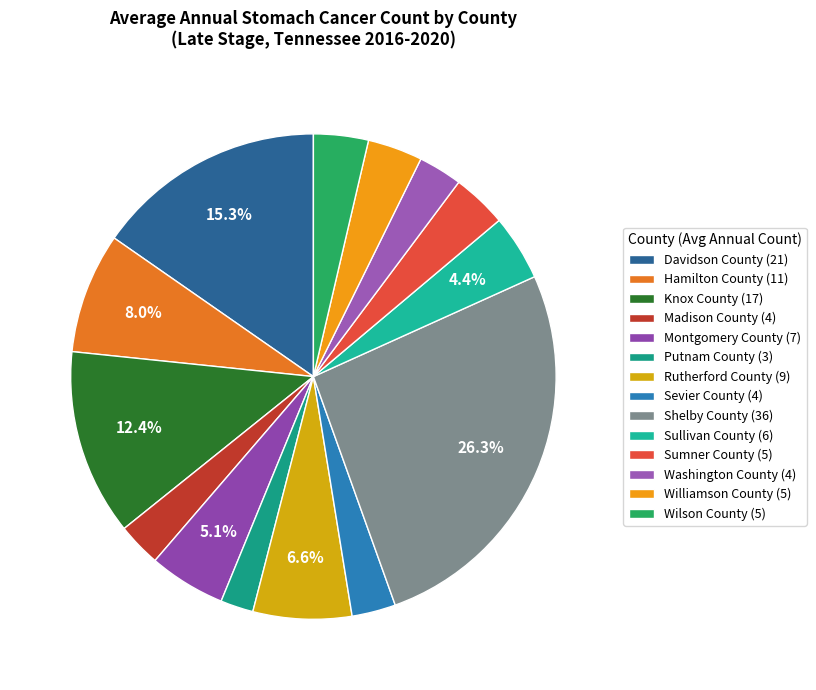

How much of the chart is everything except Davidson County?

84.7%